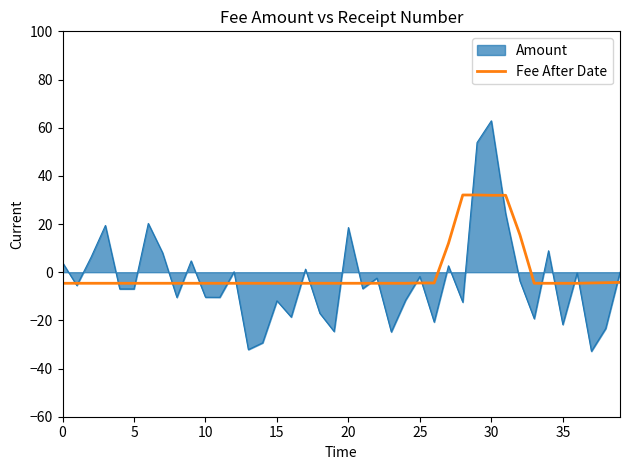

Which series has the largest range (max minus min)?

Amount